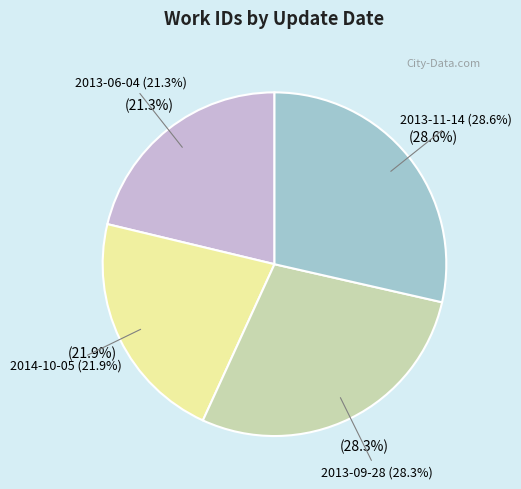

Which slice is the smallest?

2013-06-04